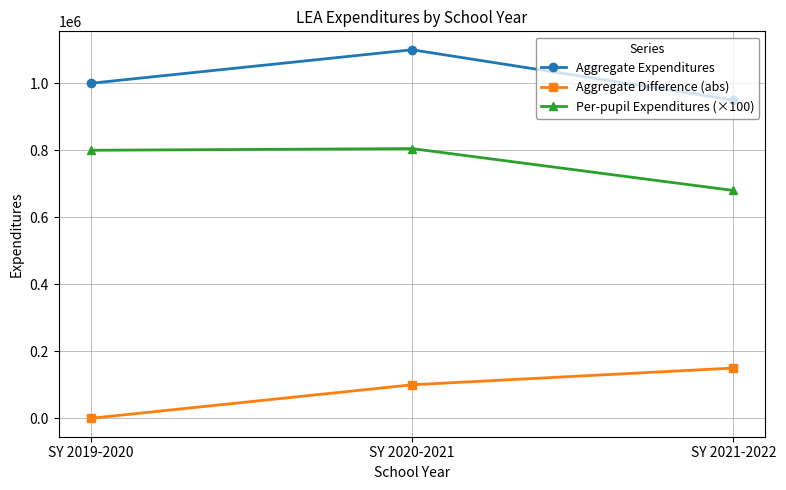

The value of Aggregate Expenditures at SY 2021-2022 is 950000. True or false?

True